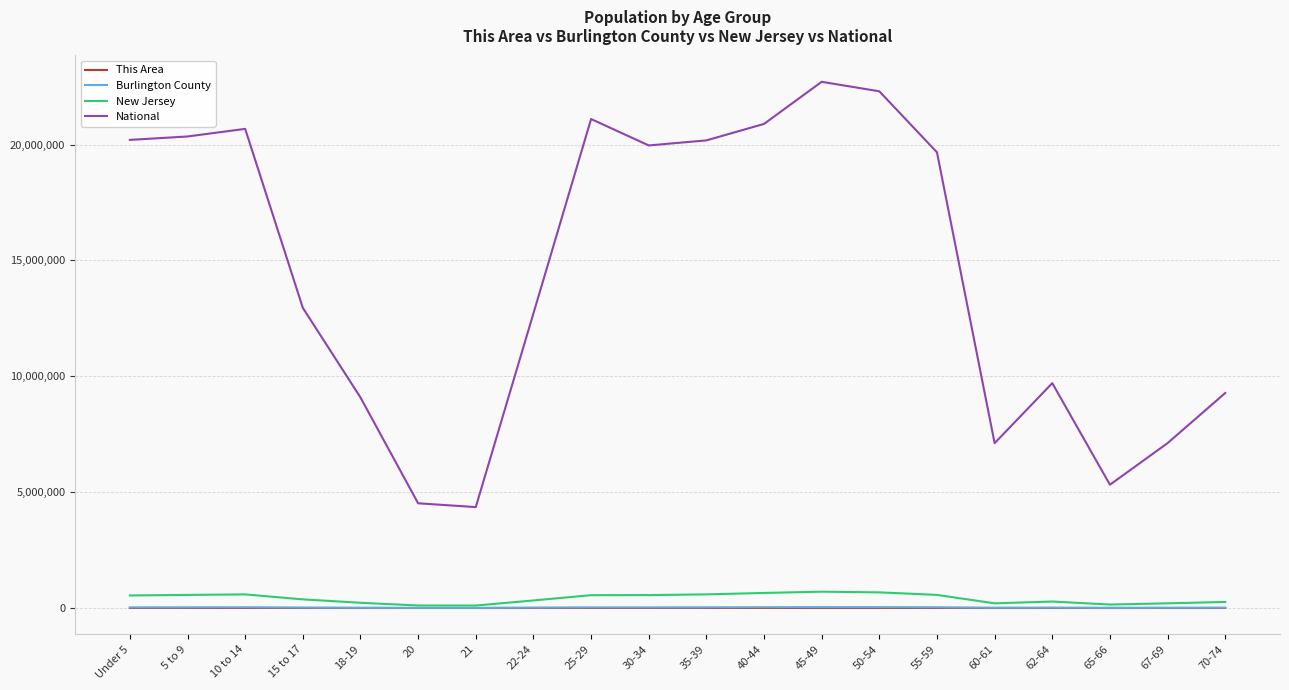

Is the value of National at 40-44 greater than the value of This Area at Under 5?

Yes